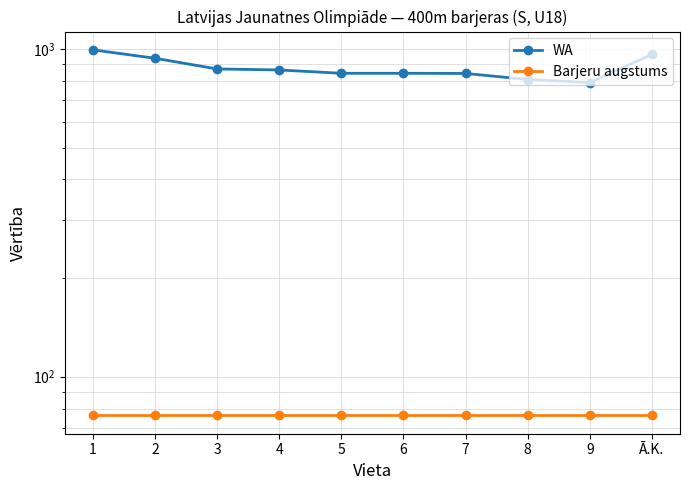

True or false: Barjeru augstums has more than 2 points higher than both neighbors.

False